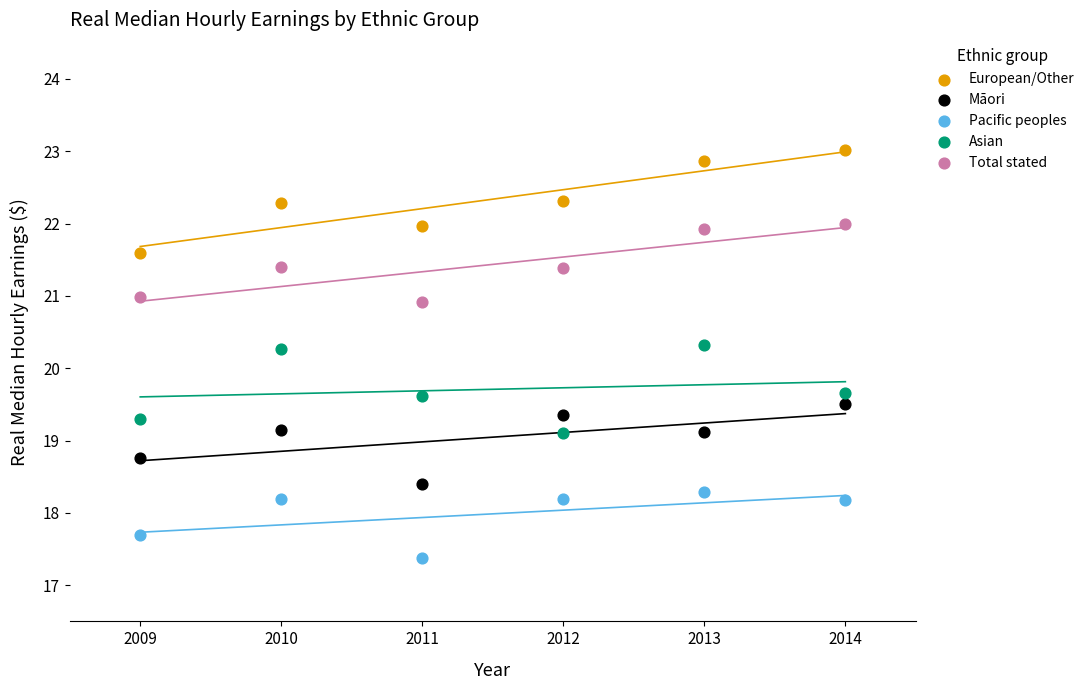

Which series has the widest spread of Y values?

European/Other